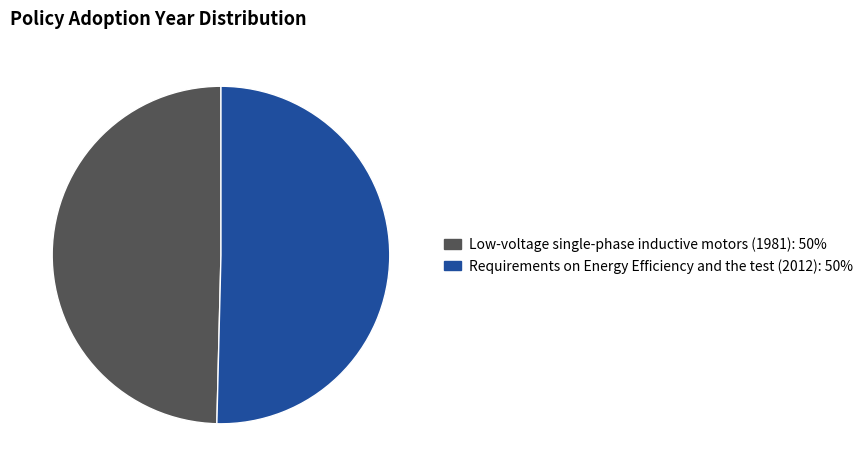

Approximately how many times larger is the value at Requirements on Energy Efficiency and the test (2012) compared to Low-voltage single-phase inductive motors (1981)?

1.0